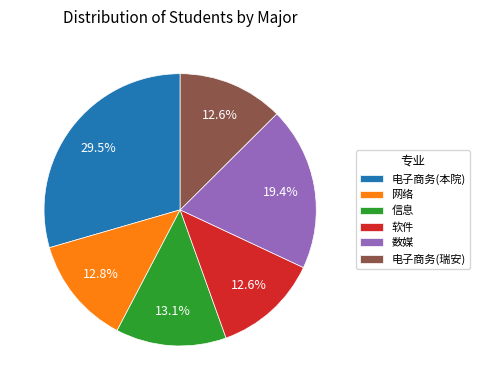

What percentage is NOT represented by 信息?

86.9%